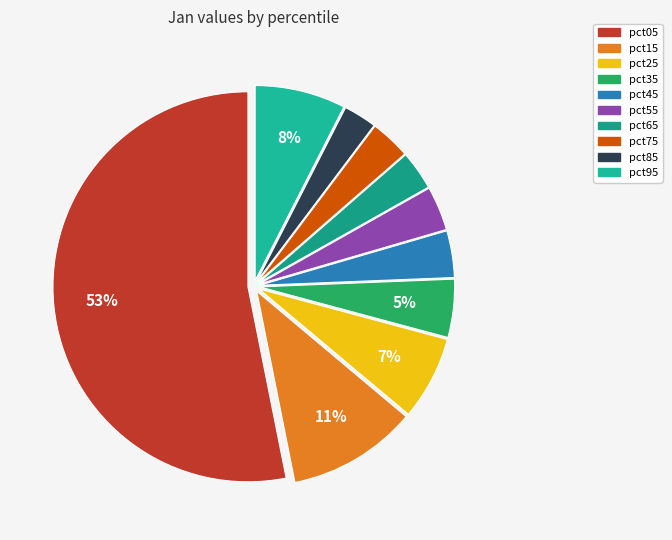

Combined, do pct85 and pct15 account for over 50%?

No